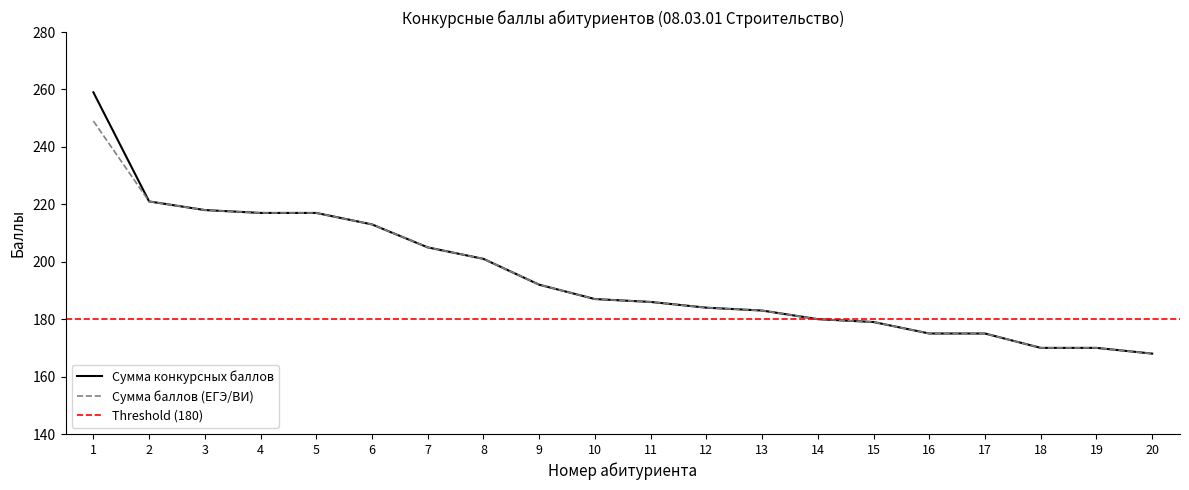

Where is Сумма конкурсных баллов nearest to the value 213?

6